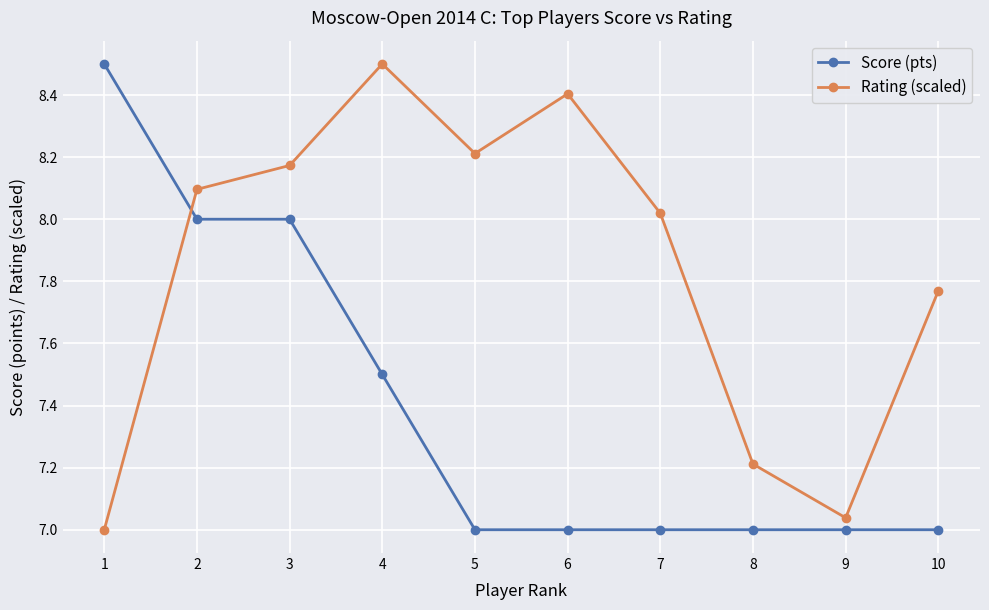

Rank the series by their average value, from highest to lowest.

Rating (scaled), Score (pts)